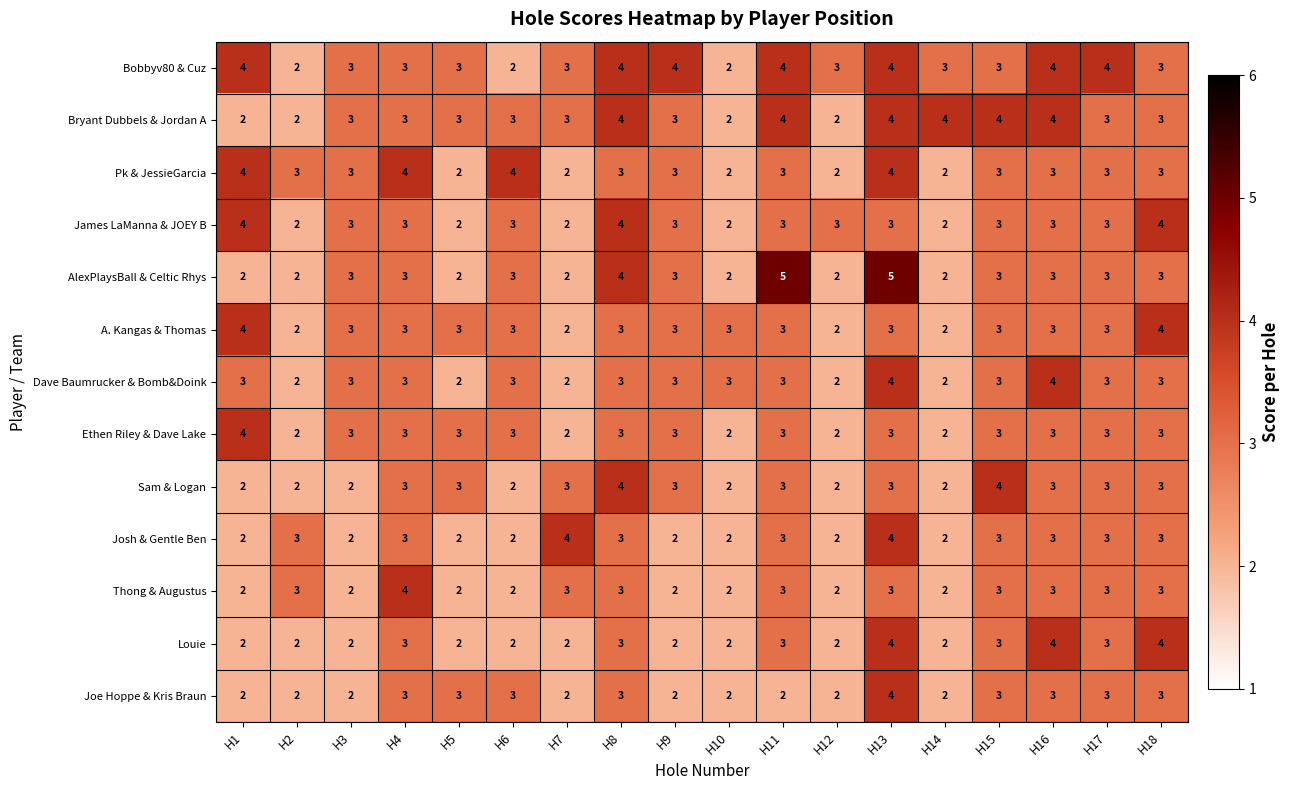

Which series has the largest total across all categories?

Bobbyv80 & Cuz